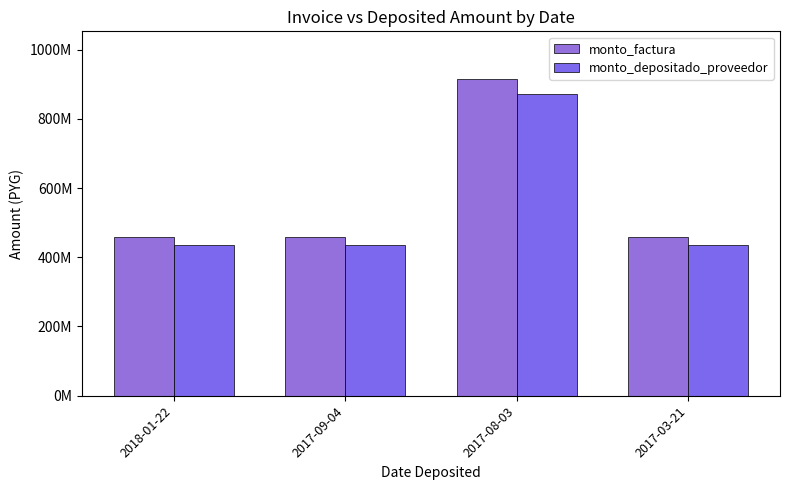

Which category has the highest value in the monto_depositado_proveedor series?

2017-08-03